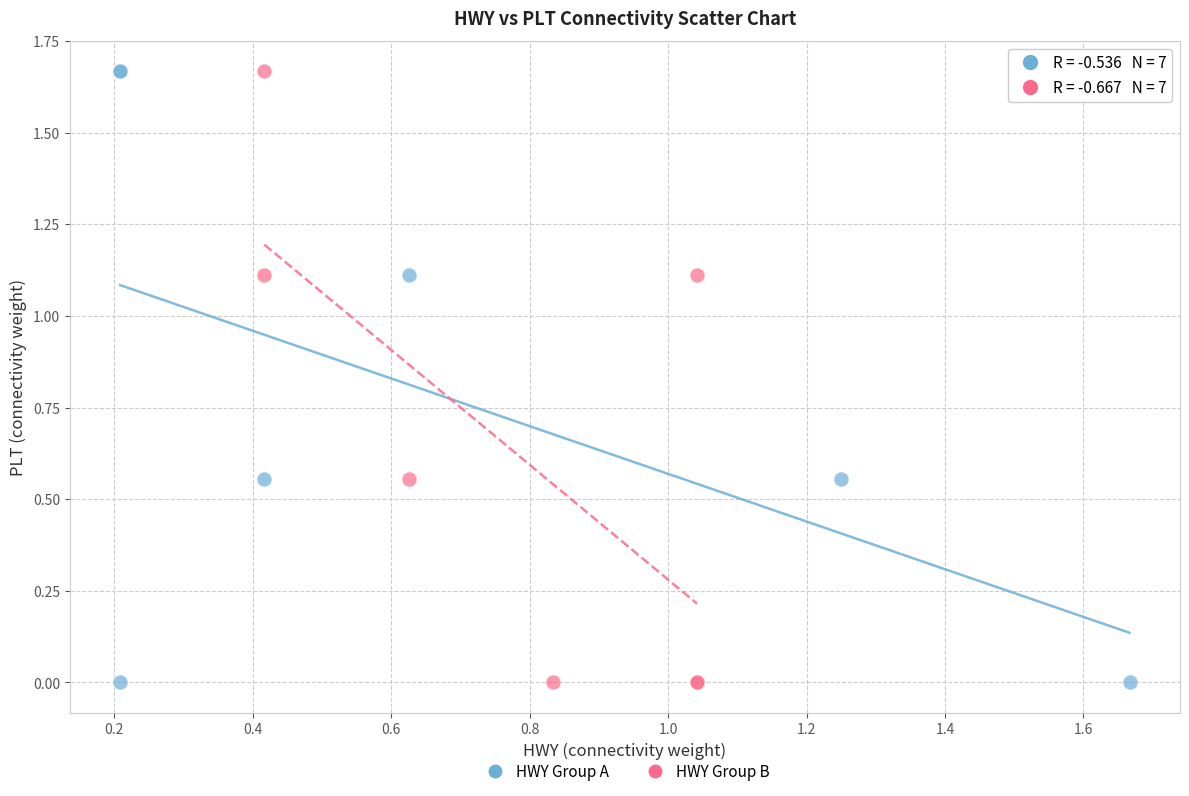

What are all the series names shown in the legend?

HWY Group A, HWY Group B